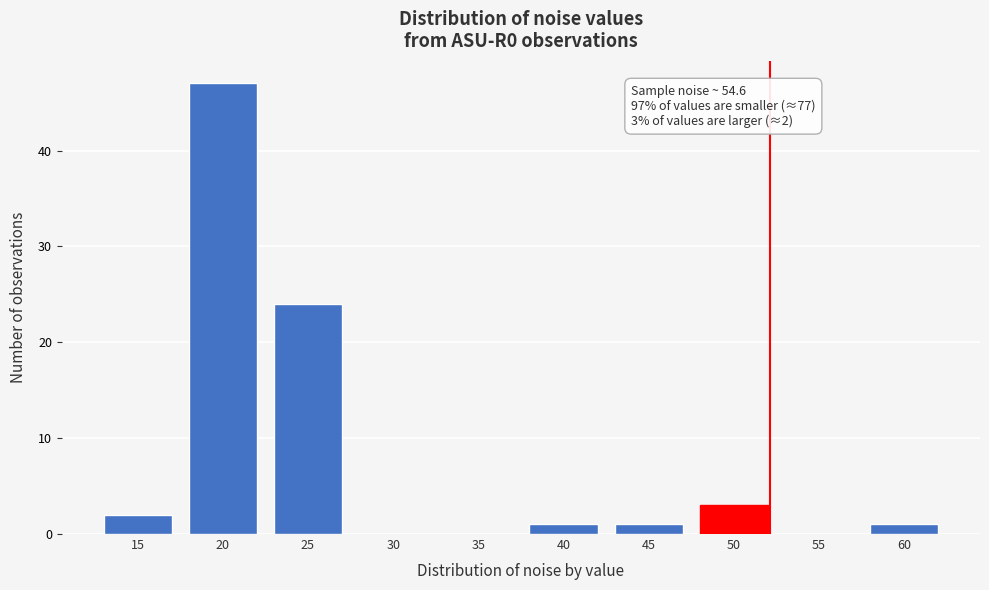

Reading left to right, extract all data points from this chart.

15=2	20=47	25=24	30=0	35=0	40=1	45=1	50=3	55=0	60=1